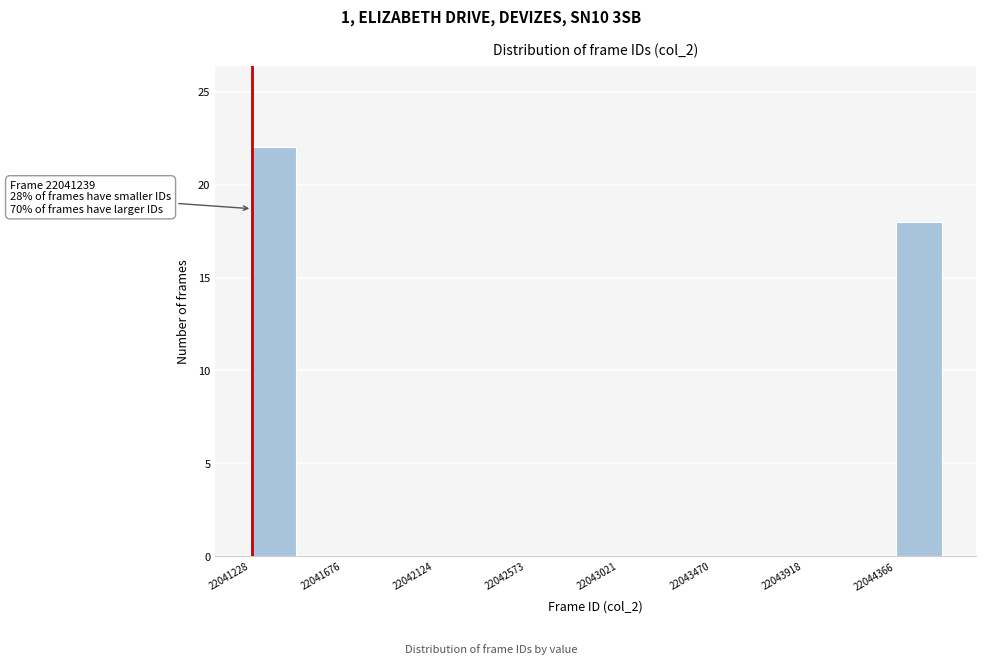

Which range on the x-axis has the tallest bar?

22041250 to 22041450